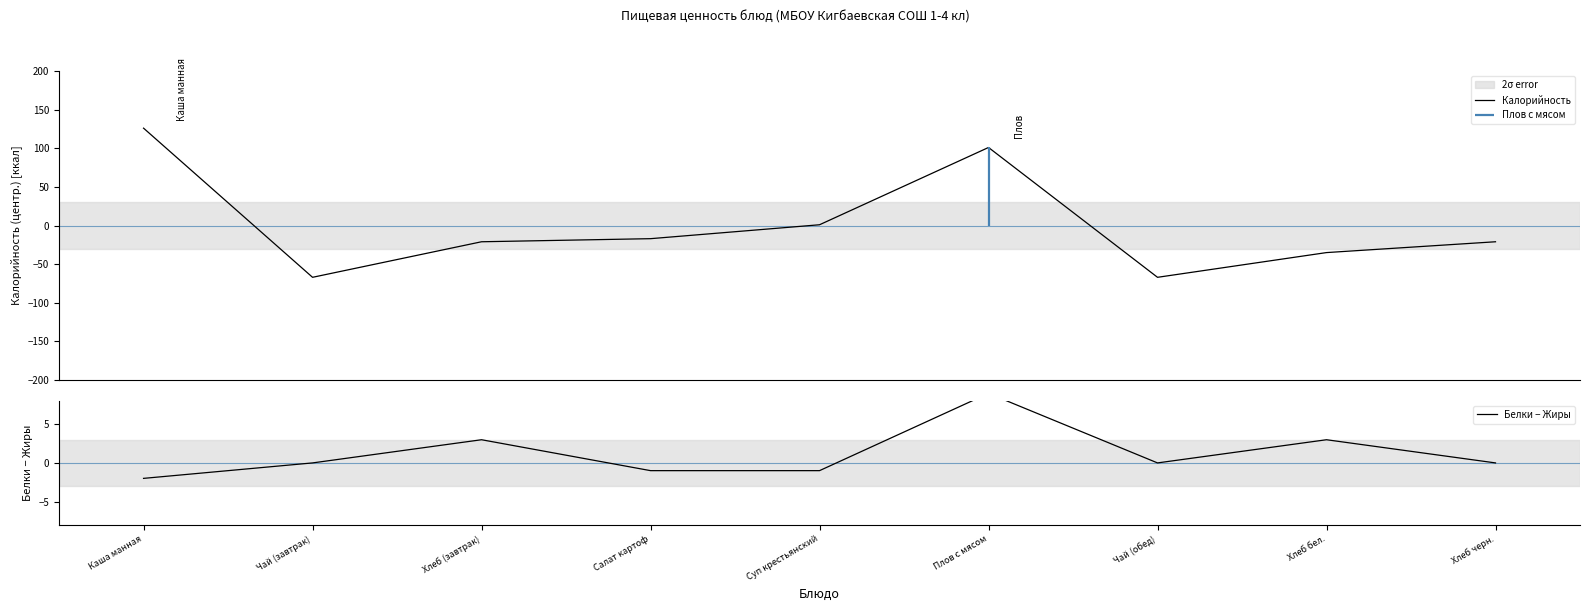

Reading right to left, what are all the values shown in this chart?

Калорийность: -21	-35	-67	101	1	-17	-21	-67	126
Белки − Жиры: 0	3	0	9	-1	-1	3	0	-2